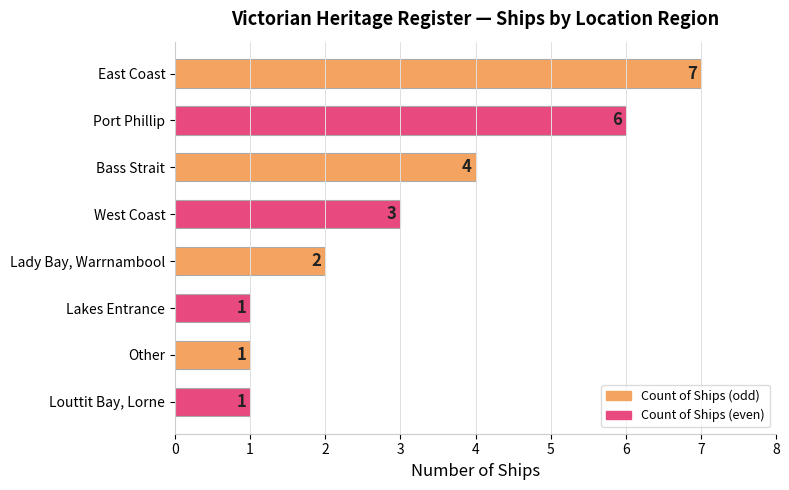

True or false: the data shows 7 at East Coast.

True